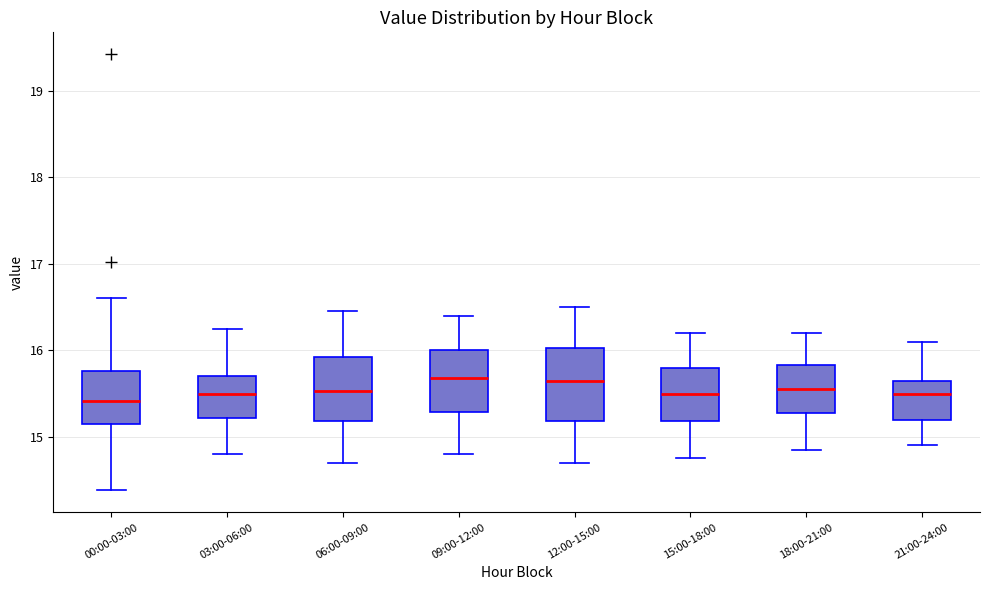

Reading left to right, read every box against the y-axis: the position of its median line, the range the box covers, and the ends of its whiskers. The values are not printed on the chart, so give them approximately, as read against the axis.

00:00-03:00: median 15.4, box 15.1 to 15.8, whiskers 14.4 to 16.6
03:00-06:00: median 15.5, box 15.2 to 15.7, whiskers 14.8 to 16.3
06:00-09:00: median 15.5, box 15.2 to 15.9, whiskers 14.7 to 16.5
09:00-12:00: median 15.7, box 15.3 to 16.0, whiskers 14.8 to 16.4
12:00-15:00: median 15.7, box 15.2 to 16.0, whiskers 14.7 to 16.5
15:00-18:00: median 15.5, box 15.2 to 15.8, whiskers 14.8 to 16.2
18:00-21:00: median 15.6, box 15.3 to 15.8, whiskers 14.9 to 16.2
21:00-24:00: median 15.5, box 15.2 to 15.7, whiskers 14.9 to 16.1